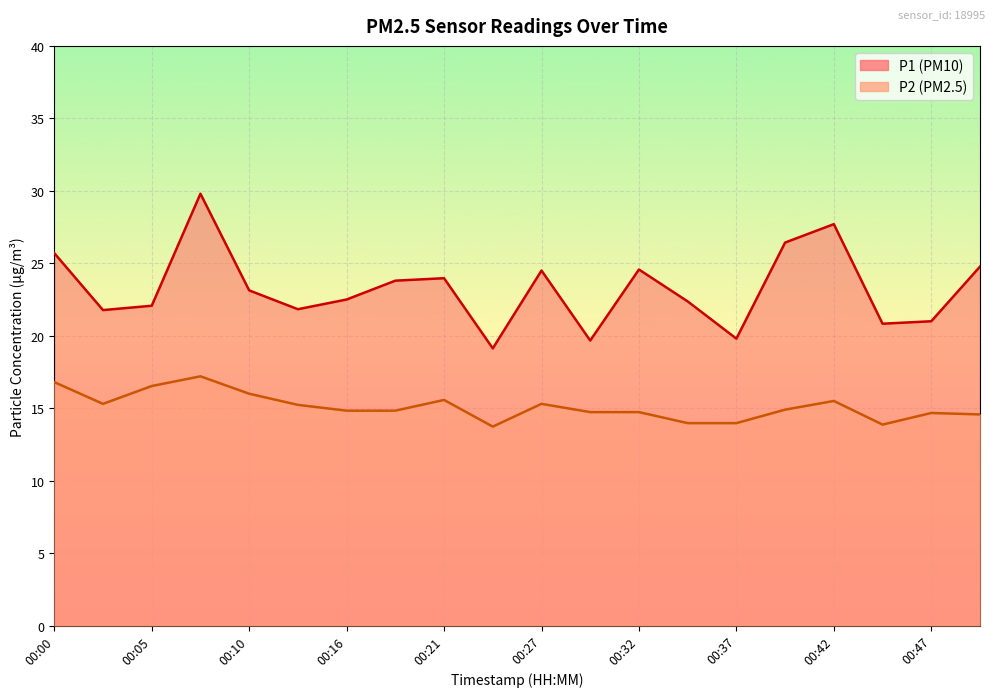

At how many categories does at least one series exceed 22?

13